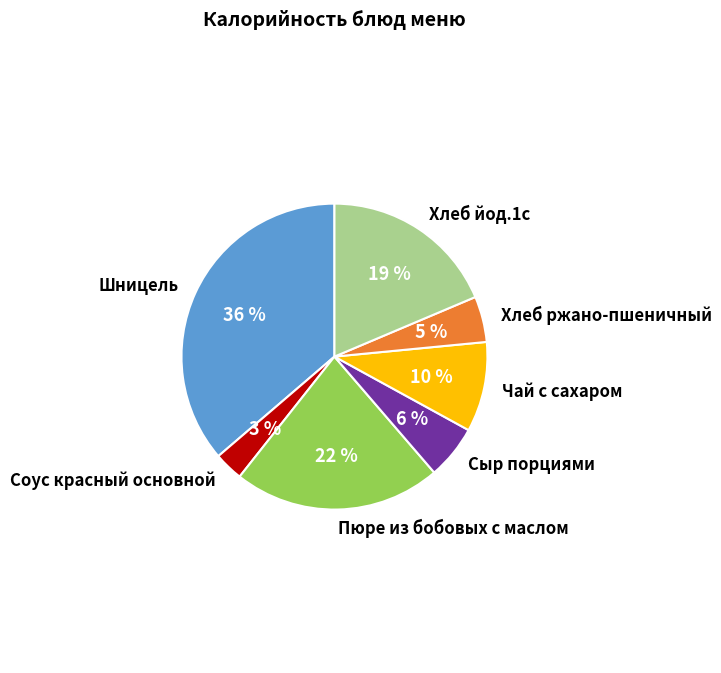

Combined, do Хлеб йод.1с and Пюре из бобовых с маслом account for over 50%?

No